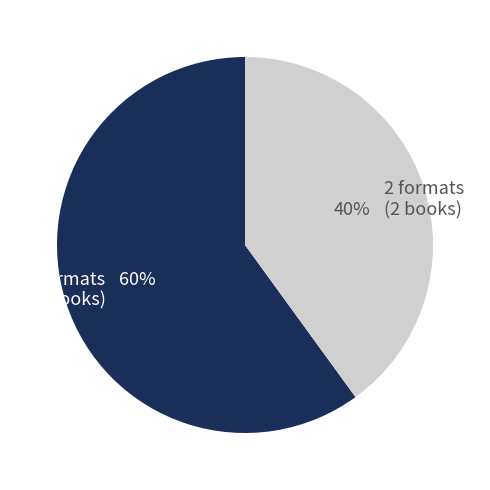

How many slices are in this pie chart?

2